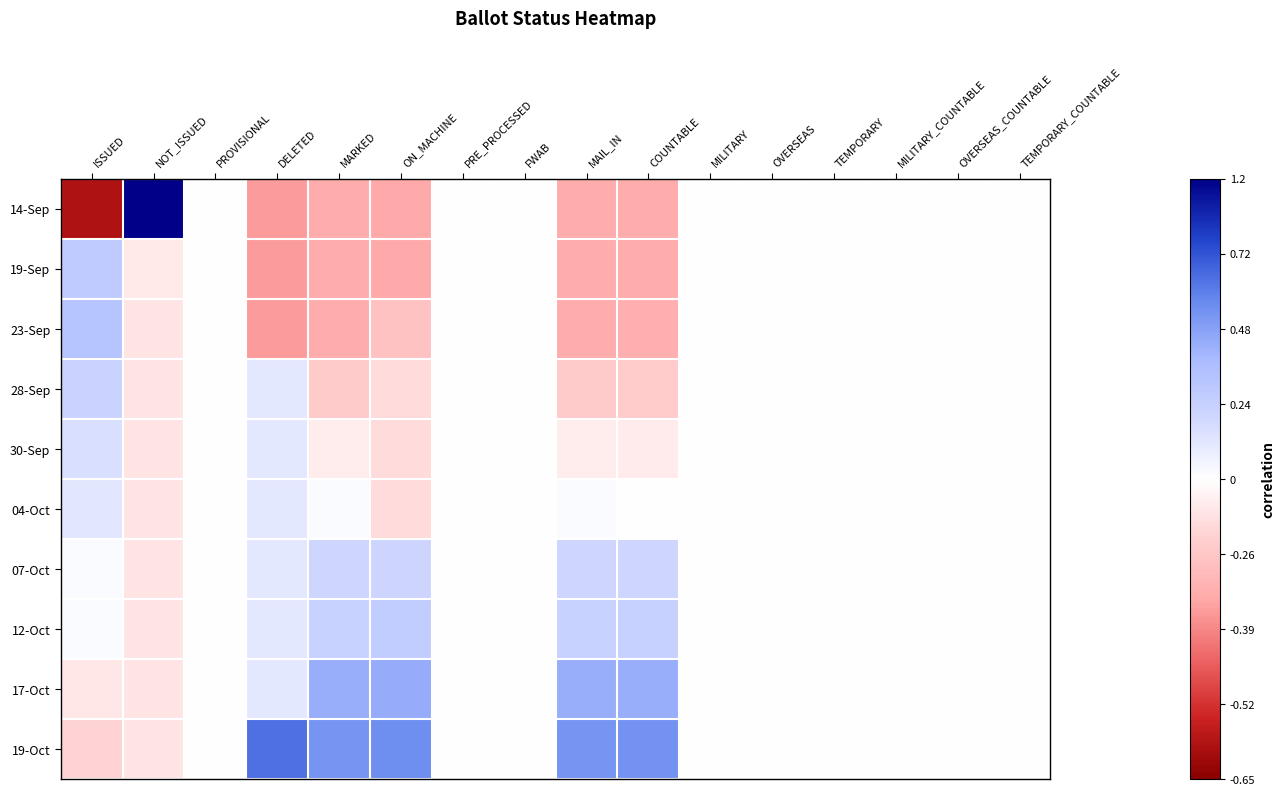

Reading left to right, transcribe all the data shown in this chart.

14-Sep: ISSUED=-0.9	NOT_ISSUED=1.0	PROVISIONAL=0.0	DELETED=-0.4	MARKED=-0.4	ON_MACHINE=-0.4	PRE_PROCESSED=0.0	FWAB=0.0	MAIL_IN=-0.4	COUNTABLE=-0.4	MILITARY=0.0	OVERSEAS=0.0	TEMPORARY=0.0	MILITARY_COUNTABLE=0.0	OVERSEAS_COUNTABLE=0.0	TEMPORARY_COUNTABLE=0.0
19-Sep: ISSUED=0.3	NOT_ISSUED=-0.1	PROVISIONAL=0.0	DELETED=-0.4	MARKED=-0.4	ON_MACHINE=-0.4	PRE_PROCESSED=0.0	FWAB=0.0	MAIL_IN=-0.4	COUNTABLE=-0.4	MILITARY=0.0	OVERSEAS=0.0	TEMPORARY=0.0	MILITARY_COUNTABLE=0.0	OVERSEAS_COUNTABLE=0.0	TEMPORARY_COUNTABLE=0.0
23-Sep: ISSUED=0.3	NOT_ISSUED=-0.1	PROVISIONAL=0.0	DELETED=-0.4	MARKED=-0.4	ON_MACHINE=-0.3	PRE_PROCESSED=0.0	FWAB=0.0	MAIL_IN=-0.4	COUNTABLE=-0.4	MILITARY=0.0	OVERSEAS=0.0	TEMPORARY=0.0	MILITARY_COUNTABLE=0.0	OVERSEAS_COUNTABLE=0.0	TEMPORARY_COUNTABLE=0.0
28-Sep: ISSUED=0.2	NOT_ISSUED=-0.1	PROVISIONAL=0.0	DELETED=0.1	MARKED=-0.2	ON_MACHINE=-0.2	PRE_PROCESSED=0.0	FWAB=0.0	MAIL_IN=-0.2	COUNTABLE=-0.2	MILITARY=0.0	OVERSEAS=0.0	TEMPORARY=0.0	MILITARY_COUNTABLE=0.0	OVERSEAS_COUNTABLE=0.0	TEMPORARY_COUNTABLE=0.0
30-Sep: ISSUED=0.2	NOT_ISSUED=-0.1	PROVISIONAL=0.0	DELETED=0.1	MARKED=-0.1	ON_MACHINE=-0.2	PRE_PROCESSED=0.0	FWAB=0.0	MAIL_IN=-0.1	COUNTABLE=-0.1	MILITARY=0.0	OVERSEAS=0.0	TEMPORARY=0.0	MILITARY_COUNTABLE=0.0	OVERSEAS_COUNTABLE=0.0	TEMPORARY_COUNTABLE=0.0
04-Oct: ISSUED=0.1	NOT_ISSUED=-0.1	PROVISIONAL=0.0	DELETED=0.1	MARKED=0.0	ON_MACHINE=-0.2	PRE_PROCESSED=0.0	FWAB=0.0	MAIL_IN=0.0	COUNTABLE=-0.0	MILITARY=0.0	OVERSEAS=0.0	TEMPORARY=0.0	MILITARY_COUNTABLE=0.0	OVERSEAS_COUNTABLE=0.0	TEMPORARY_COUNTABLE=0.0
07-Oct: ISSUED=0.0	NOT_ISSUED=-0.1	PROVISIONAL=0.0	DELETED=0.1	MARKED=0.2	ON_MACHINE=0.2	PRE_PROCESSED=0.0	FWAB=0.0	MAIL_IN=0.2	COUNTABLE=0.2	MILITARY=0.0	OVERSEAS=0.0	TEMPORARY=0.0	MILITARY_COUNTABLE=0.0	OVERSEAS_COUNTABLE=0.0	TEMPORARY_COUNTABLE=0.0
12-Oct: ISSUED=0.0	NOT_ISSUED=-0.1	PROVISIONAL=0.0	DELETED=0.1	MARKED=0.2	ON_MACHINE=0.3	PRE_PROCESSED=0.0	FWAB=0.0	MAIL_IN=0.2	COUNTABLE=0.2	MILITARY=0.0	OVERSEAS=0.0	TEMPORARY=0.0	MILITARY_COUNTABLE=0.0	OVERSEAS_COUNTABLE=0.0	TEMPORARY_COUNTABLE=0.0
17-Oct: ISSUED=-0.1	NOT_ISSUED=-0.1	PROVISIONAL=0.0	DELETED=0.1	MARKED=0.4	ON_MACHINE=0.5	PRE_PROCESSED=0.0	FWAB=0.0	MAIL_IN=0.4	COUNTABLE=0.4	MILITARY=0.0	OVERSEAS=0.0	TEMPORARY=0.0	MILITARY_COUNTABLE=0.0	OVERSEAS_COUNTABLE=0.0	TEMPORARY_COUNTABLE=0.0
19-Oct: ISSUED=-0.2	NOT_ISSUED=-0.1	PROVISIONAL=0.0	DELETED=0.7	MARKED=0.6	ON_MACHINE=0.6	PRE_PROCESSED=0.0	FWAB=0.0	MAIL_IN=0.6	COUNTABLE=0.6	MILITARY=0.0	OVERSEAS=0.0	TEMPORARY=0.0	MILITARY_COUNTABLE=0.0	OVERSEAS_COUNTABLE=0.0	TEMPORARY_COUNTABLE=0.0